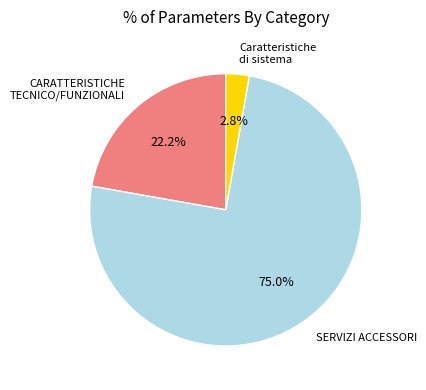

Is there any slice that represents more than half of the pie?

Yes